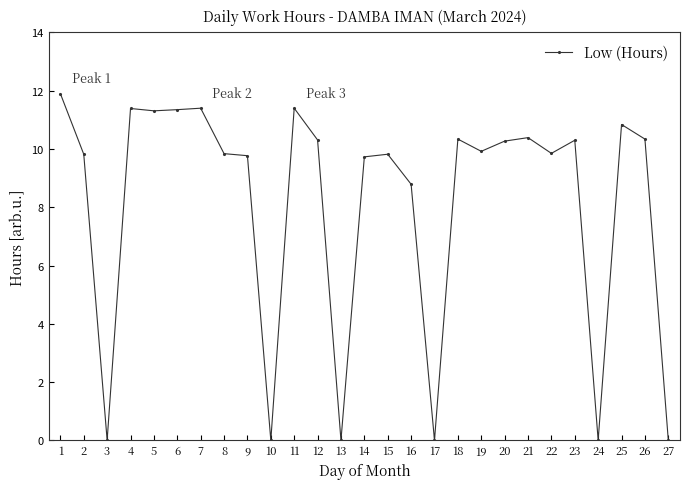

Where is the first local minimum?

3